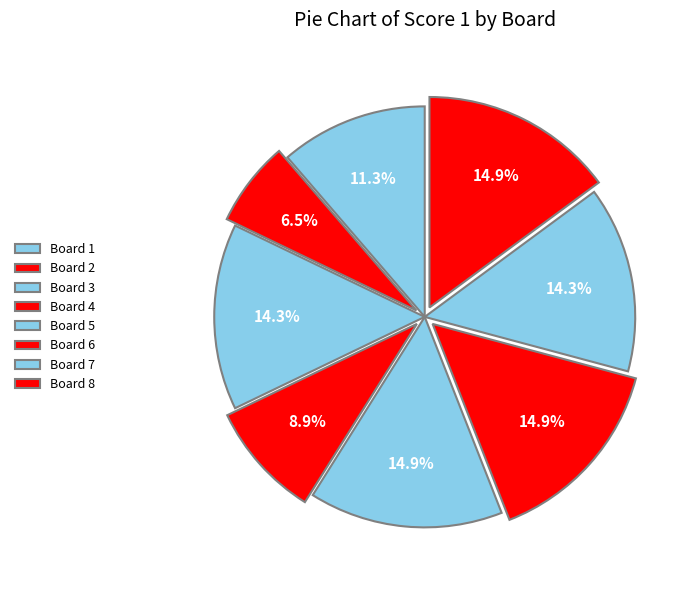

Does any single category account for the majority?

No